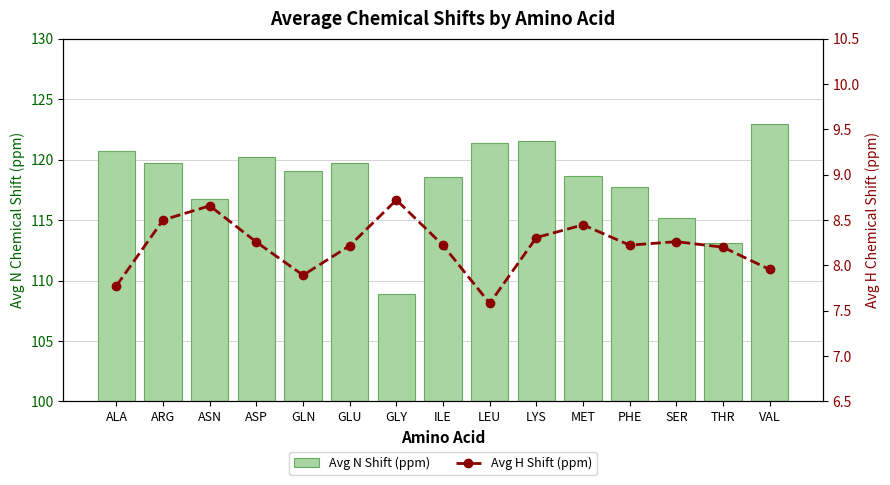

What is the difference between the maximum and minimum values in the Avg H Shift (ppm) series?

1.1